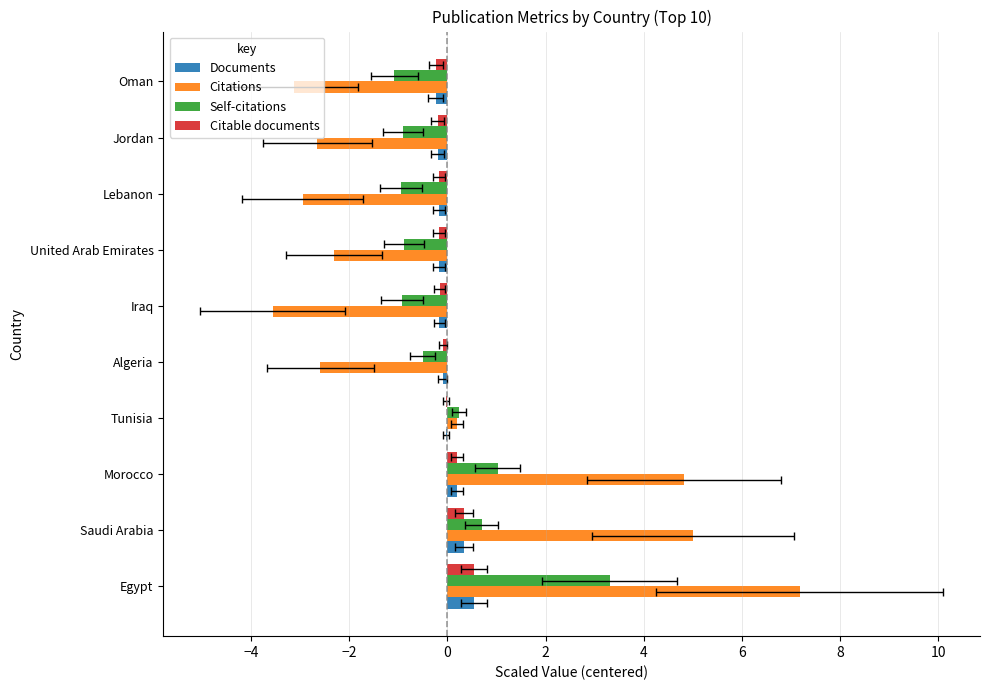

At how many categories does at least one series exceed 7?

1